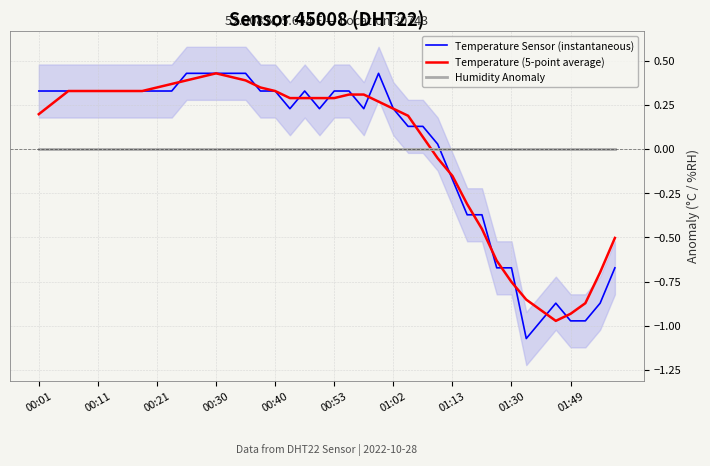

How many values in the Temperature Sensor (instantaneous) series exceed 0?

28